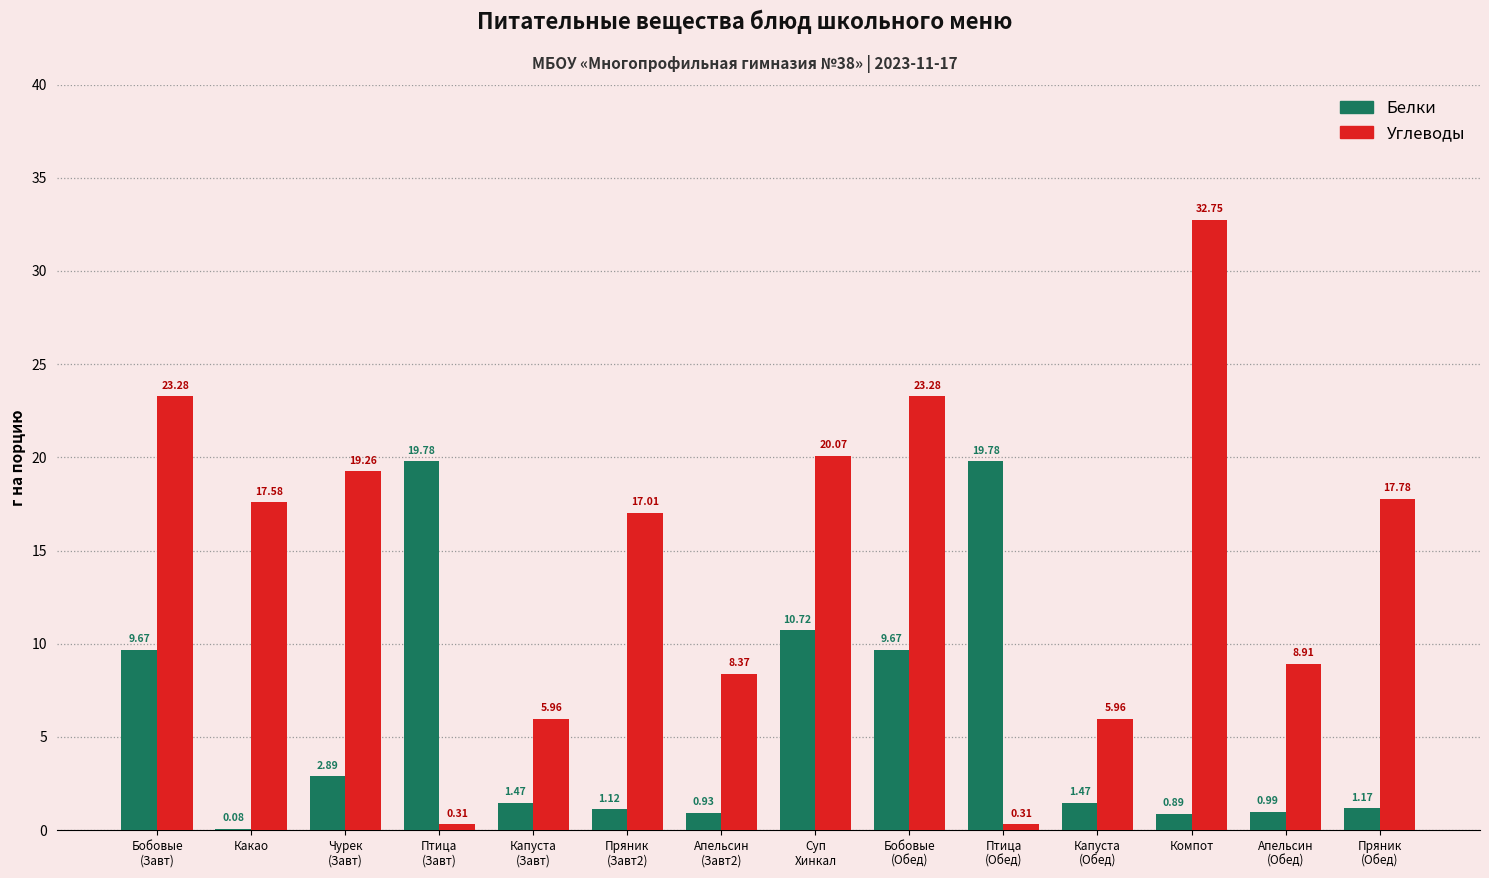

What is the sum of the Углеводы values at Компот and Какао?

50.3